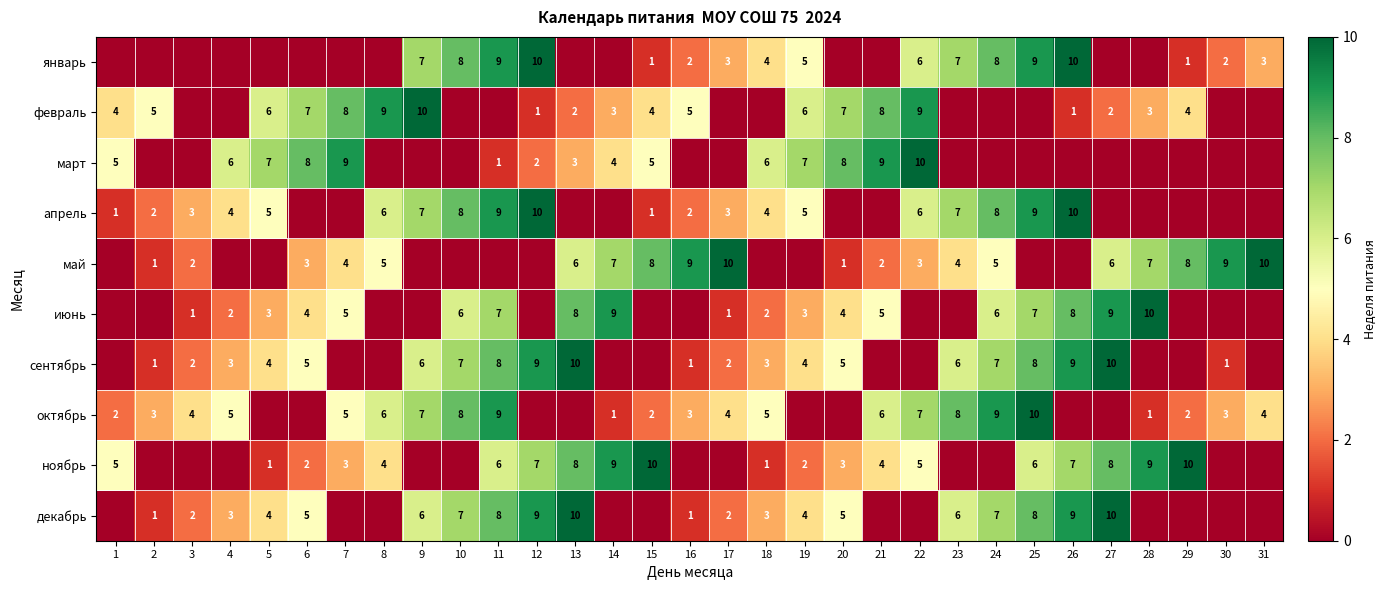

The июнь series shows 7 at 6. True or false?

False